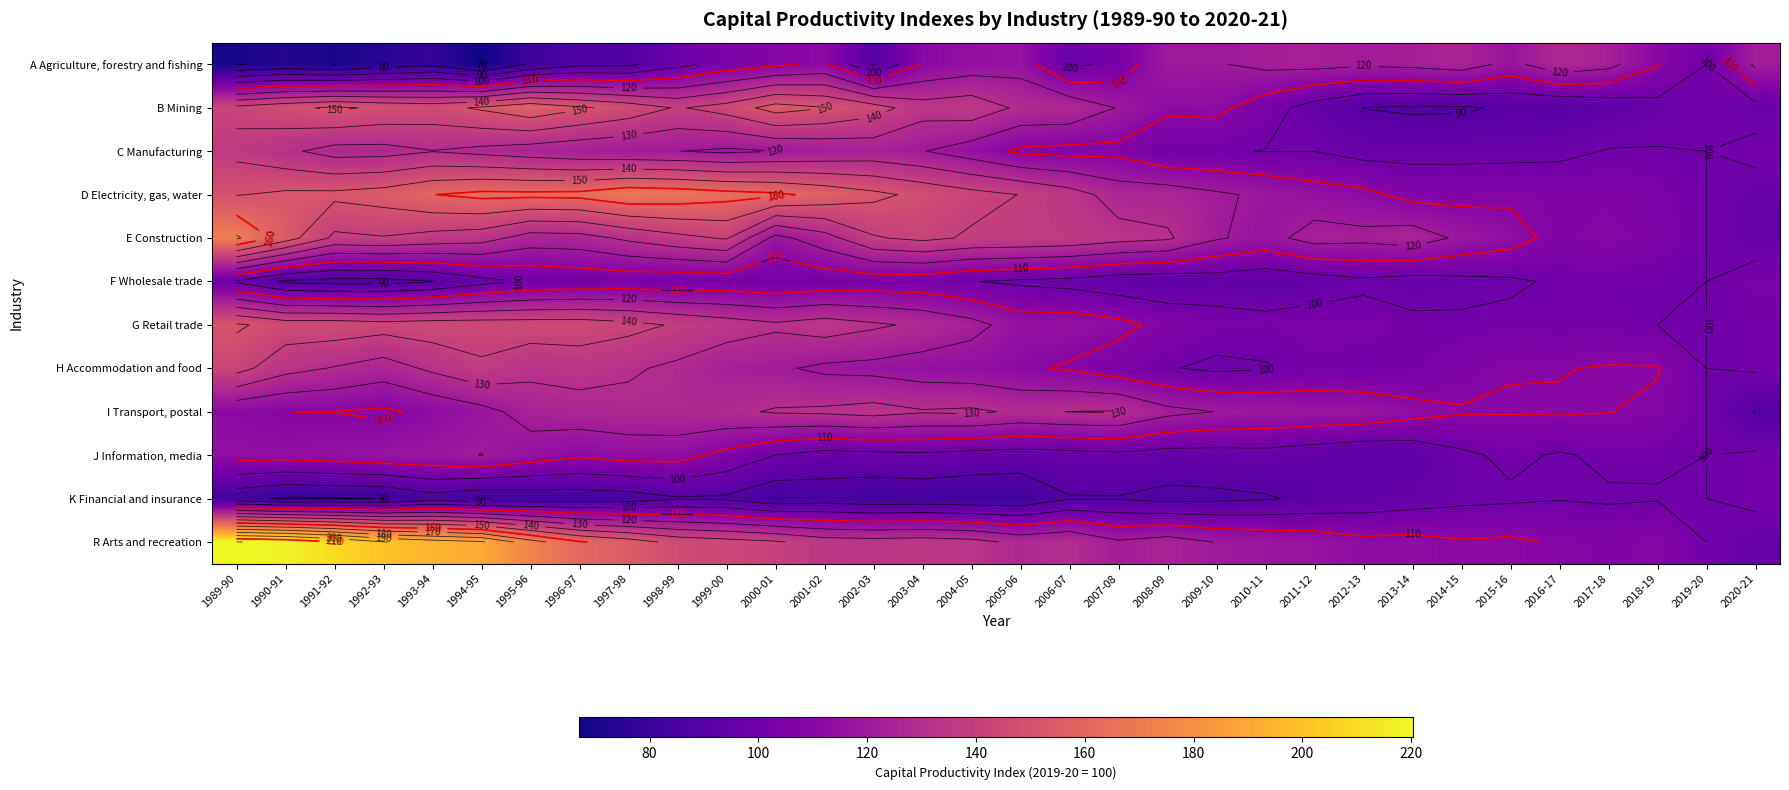

What is the approximate value of H Accommodation and food at 2012-13?

101.4